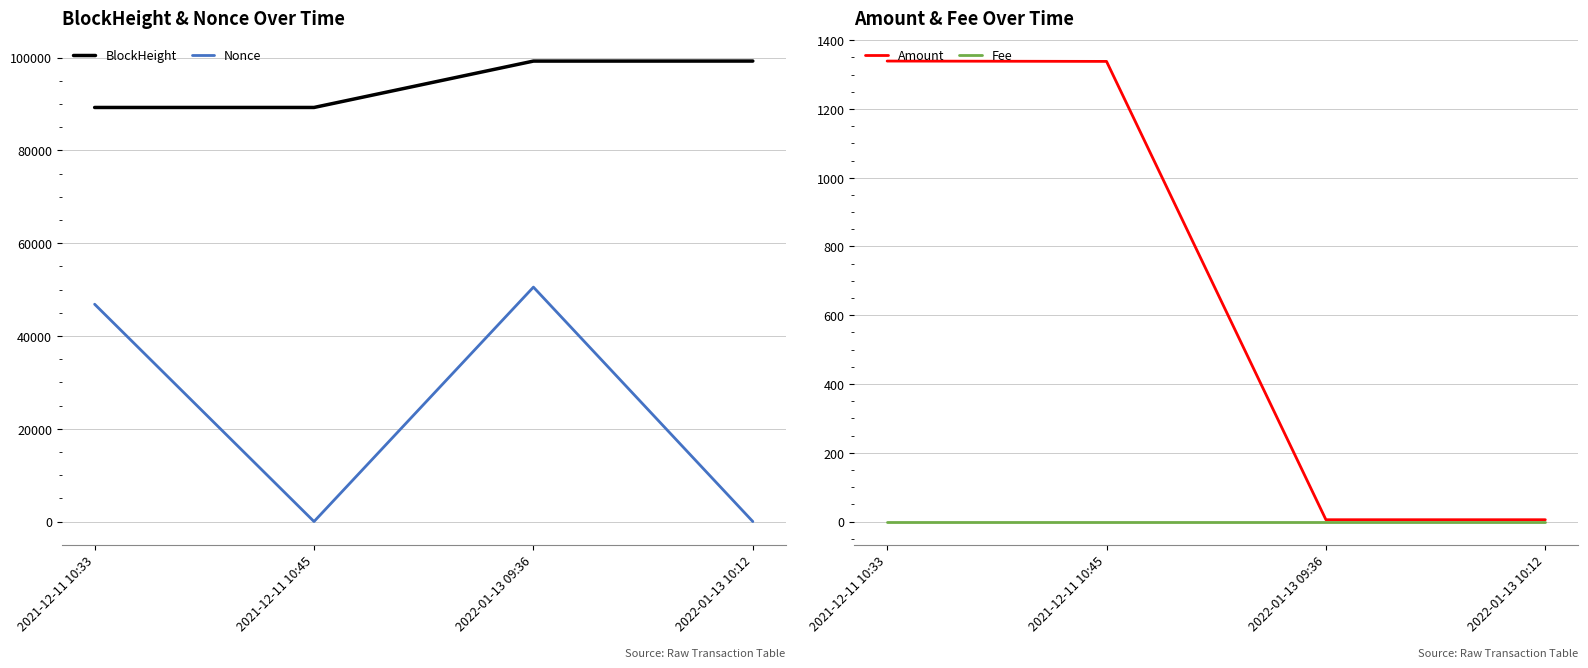

Reading right to left, what are all the values shown in this chart?

BlockHeight: 99245.0	99239.0	89243.0	89241.0
Nonce: 1.0	50521.0	0.0	46837.0
Amount: 5.3	5.3	1338.2	1339.2
Fee: 0.0	0.0	0.0	0.0